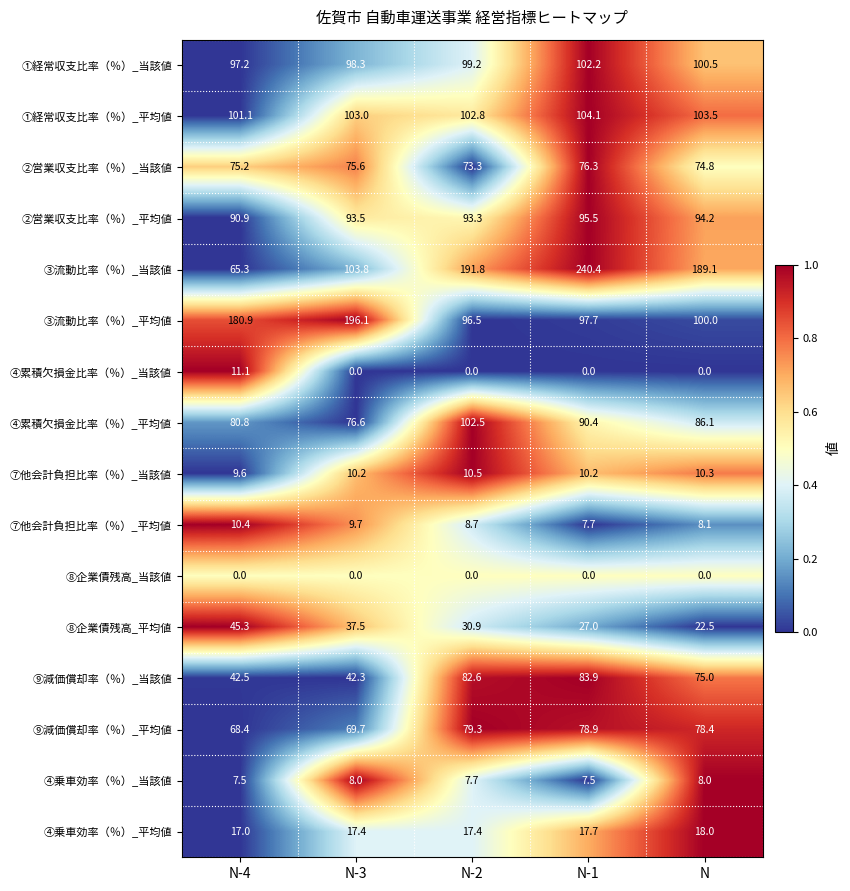

At how many categories does at least one series exceed 0?

5